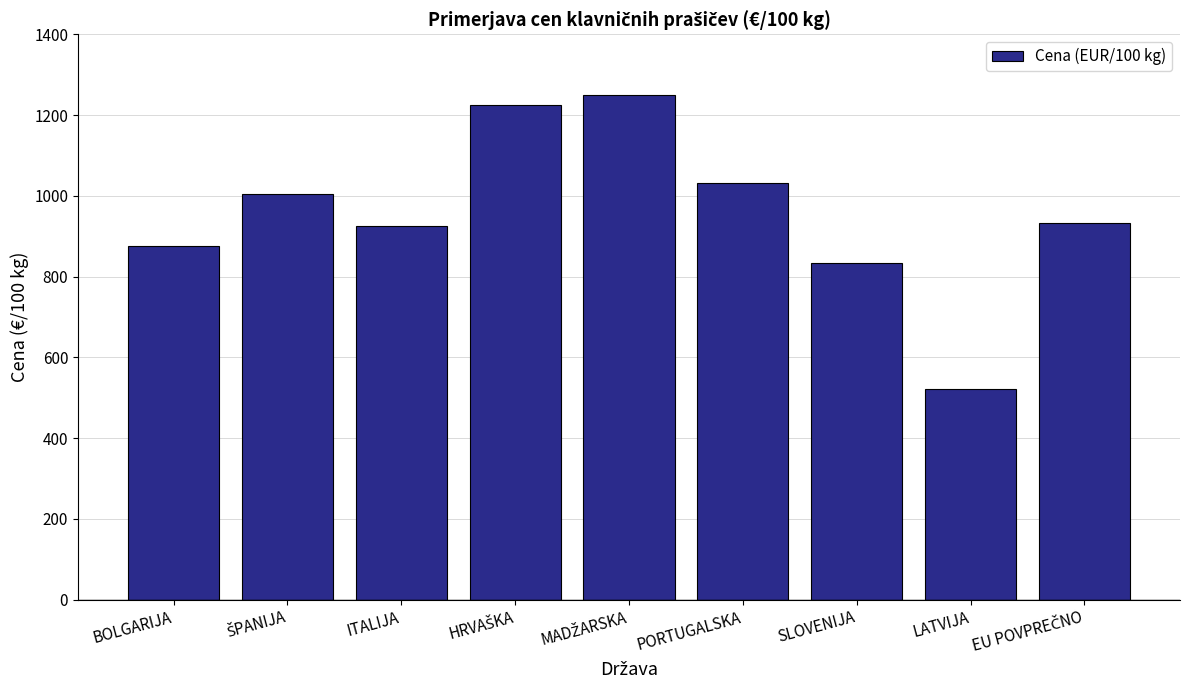

What is the change in value from SLOVENIJA to LATVIJA?

-312.0